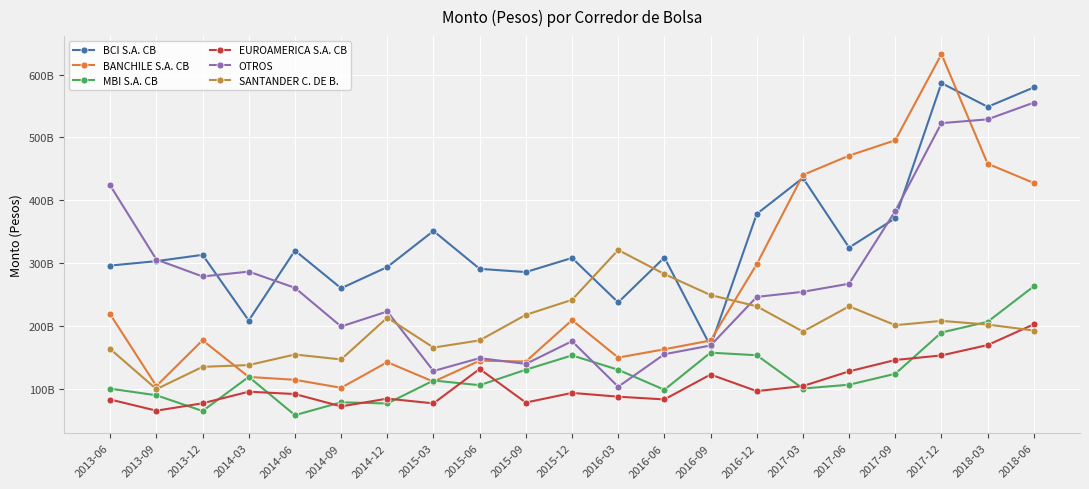

Does the chart have visible grid lines?

Yes